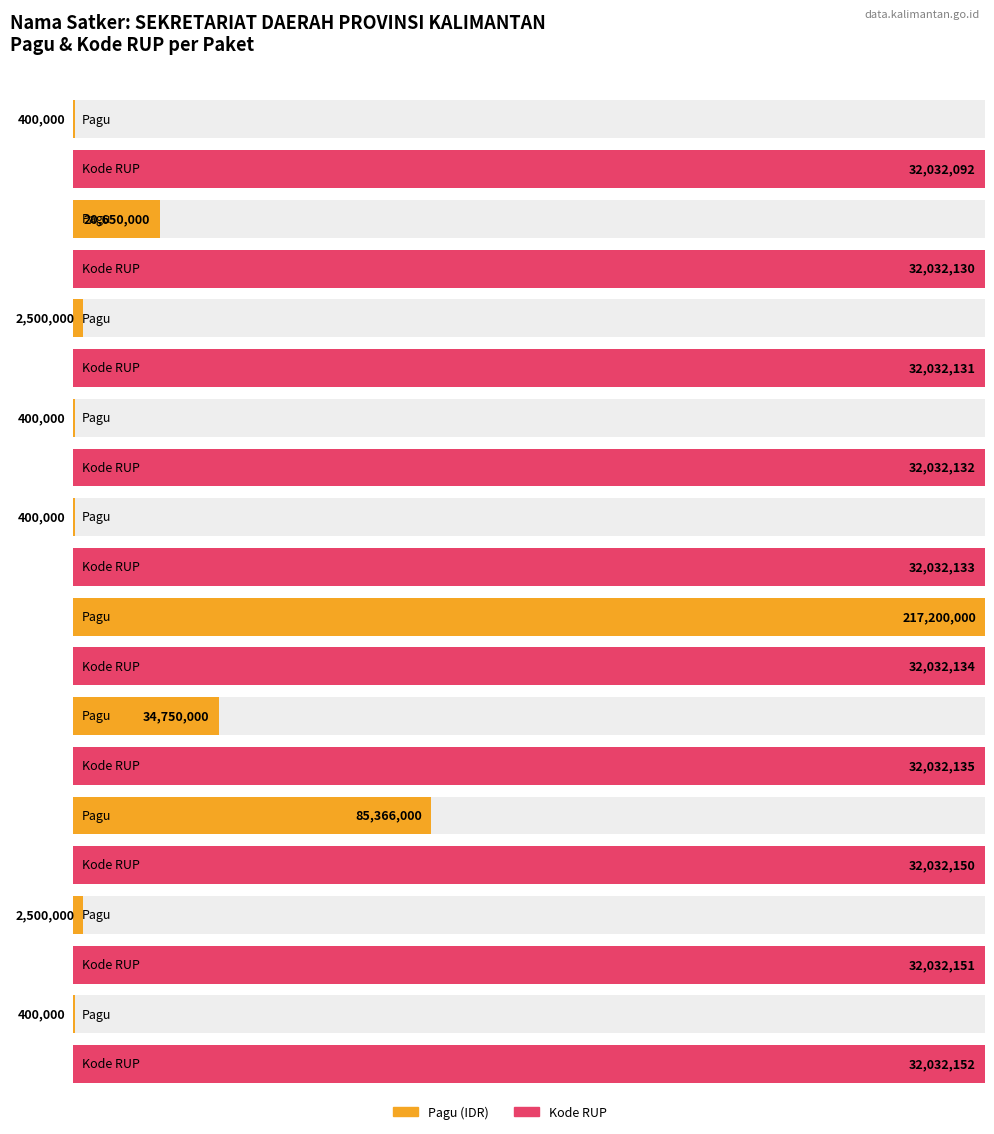

Which series changed the most between SEKRETARIAT DAERAH (32032132) and SEKRETARIAT DAERAH (32032135)?

Pagu